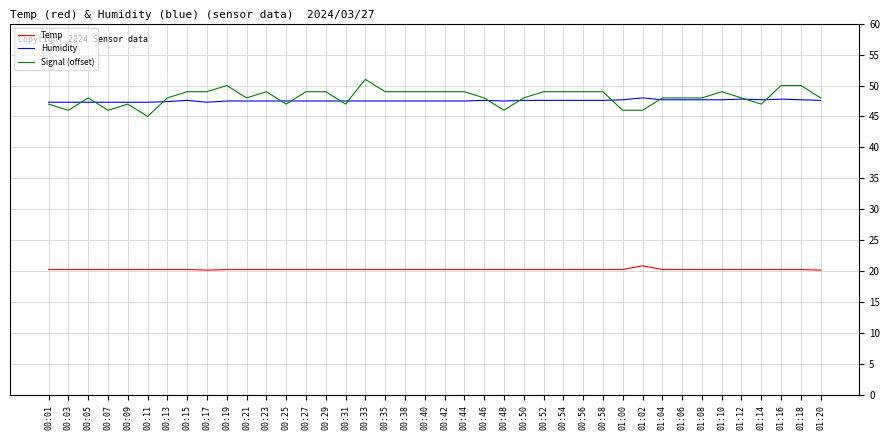

What is the difference between the second highest and minimum values in the Temp series?

0.1